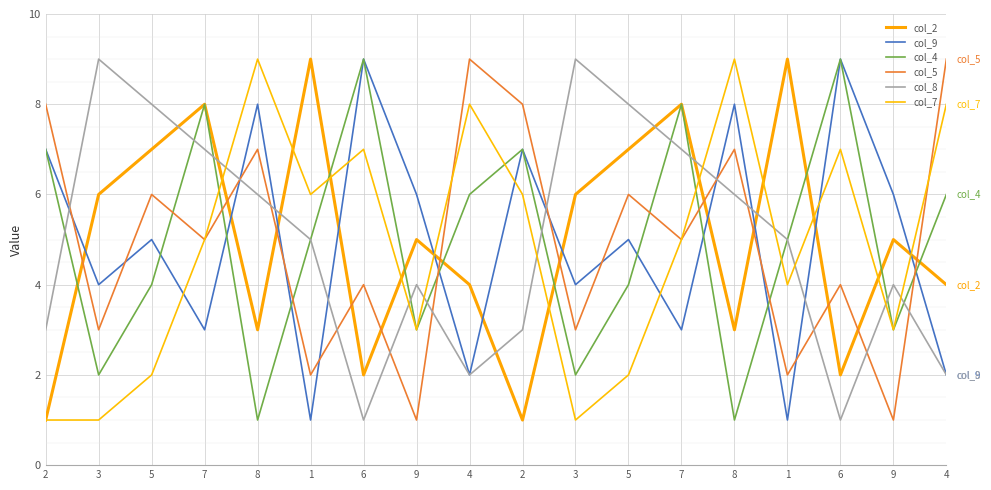

The col_2 series shows 0 at 2. True or false?

False